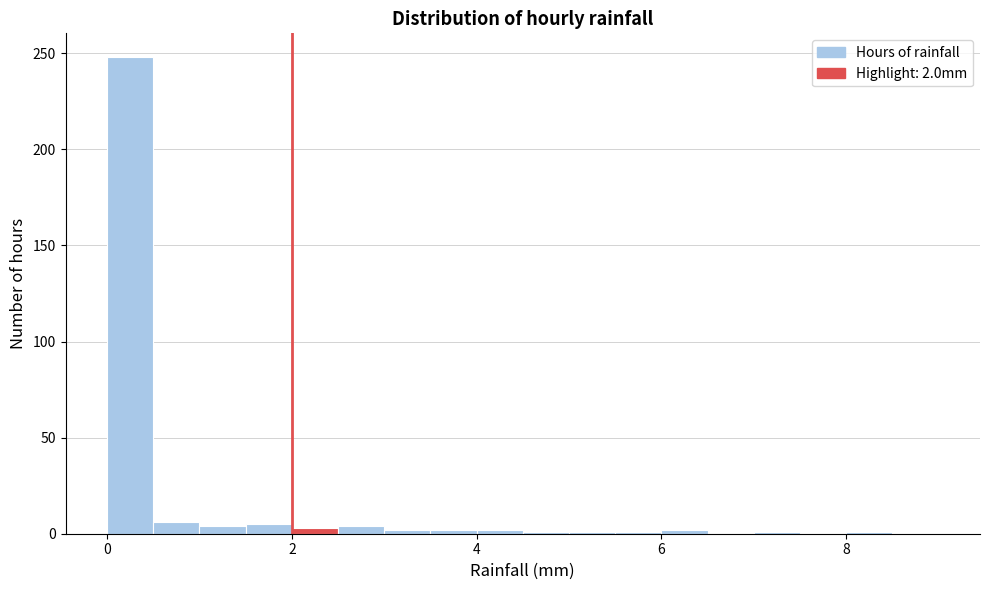

Around what value on the x-axis is the tallest bar? Give the approximate position of its centre, as read against the axis.

0.2